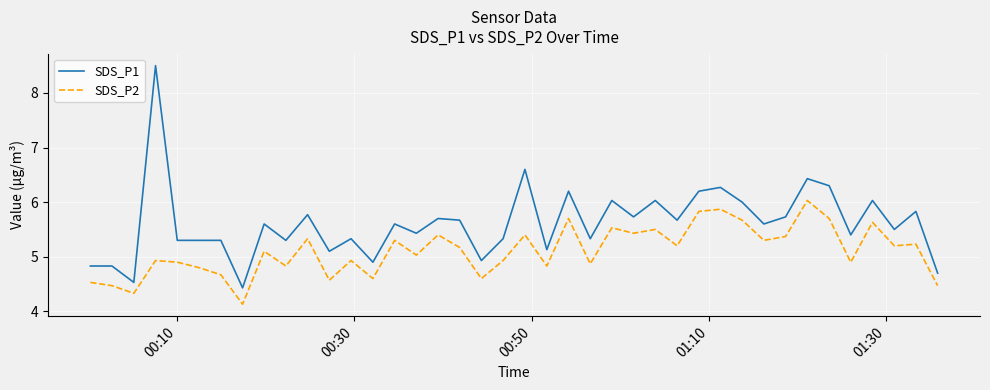

Which series has the widest spread of values?

SDS_P1